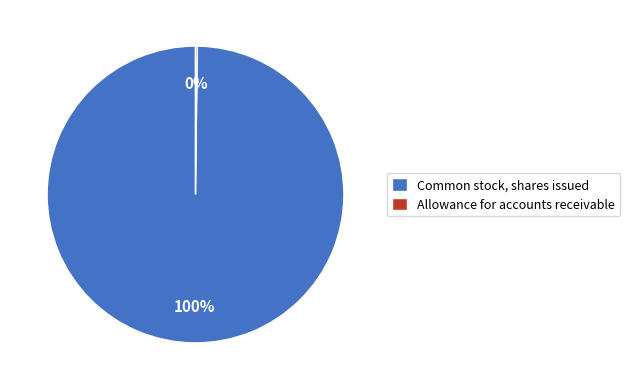

The Common stock, shares issued slice represents 89% of the pie. True or false?

False